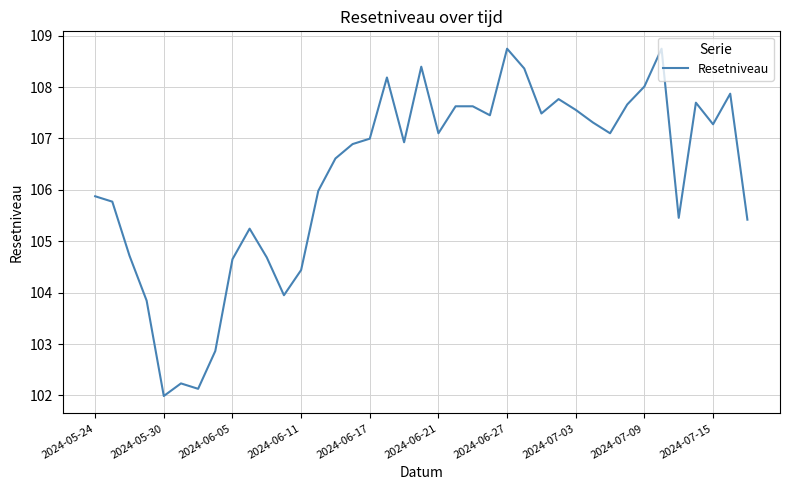

Does the chart have visible grid lines?

Yes